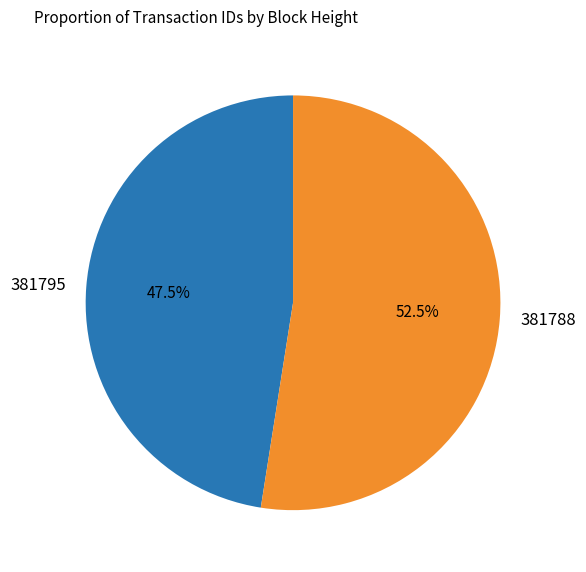

Approximately how many times larger is the value at 381788 compared to 381795?

1.1